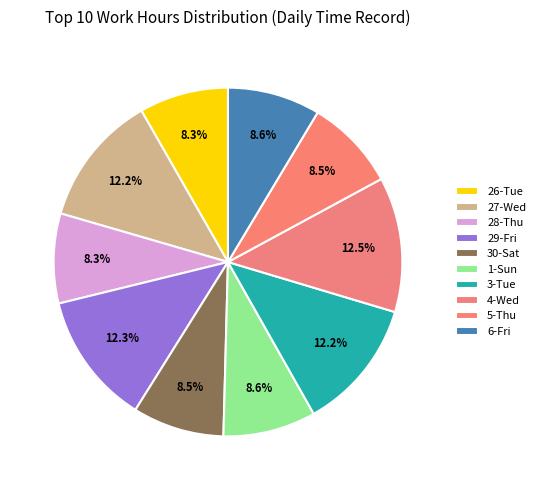

How many slices are in this pie chart?

10